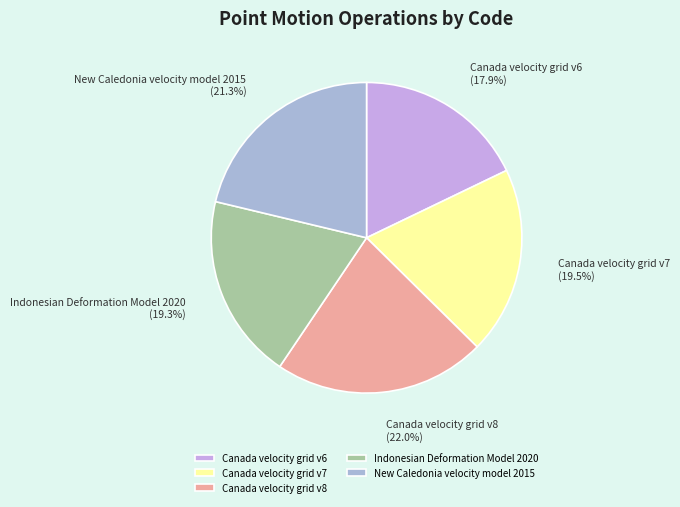

To the nearest percent, what portion does Canada velocity grid v6 represent?

18%